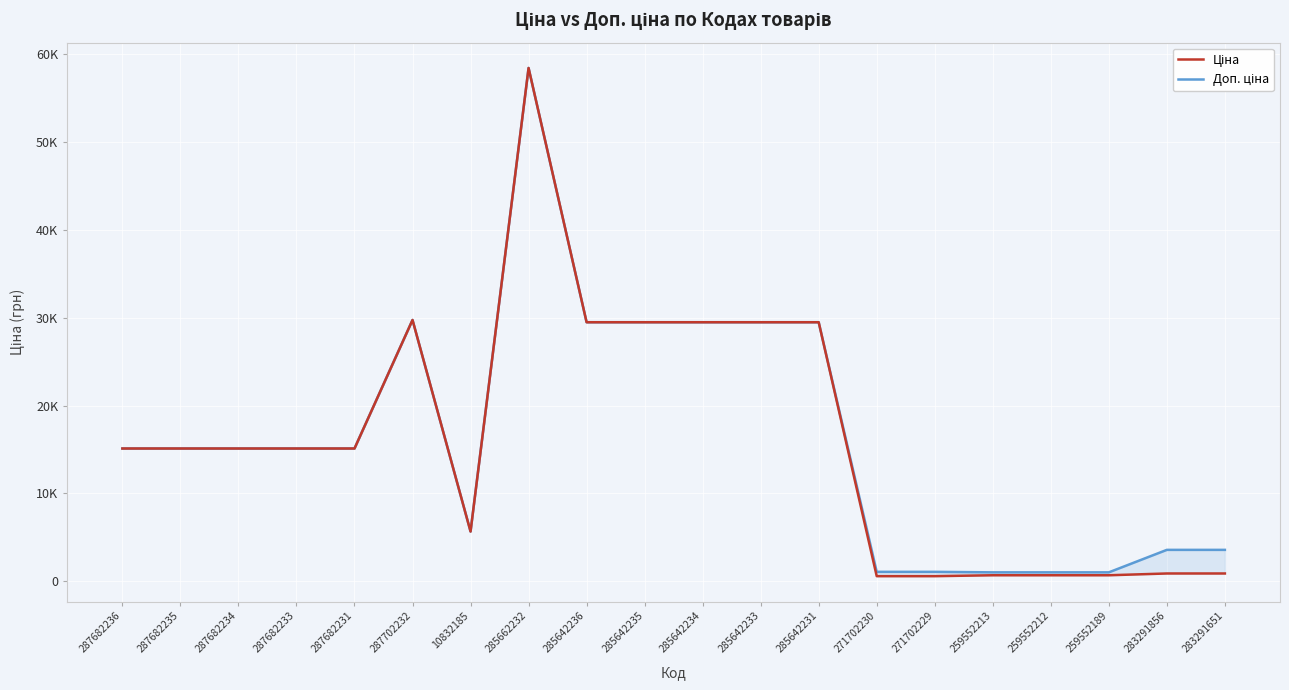

Which series has the largest range (max minus min)?

Ціна